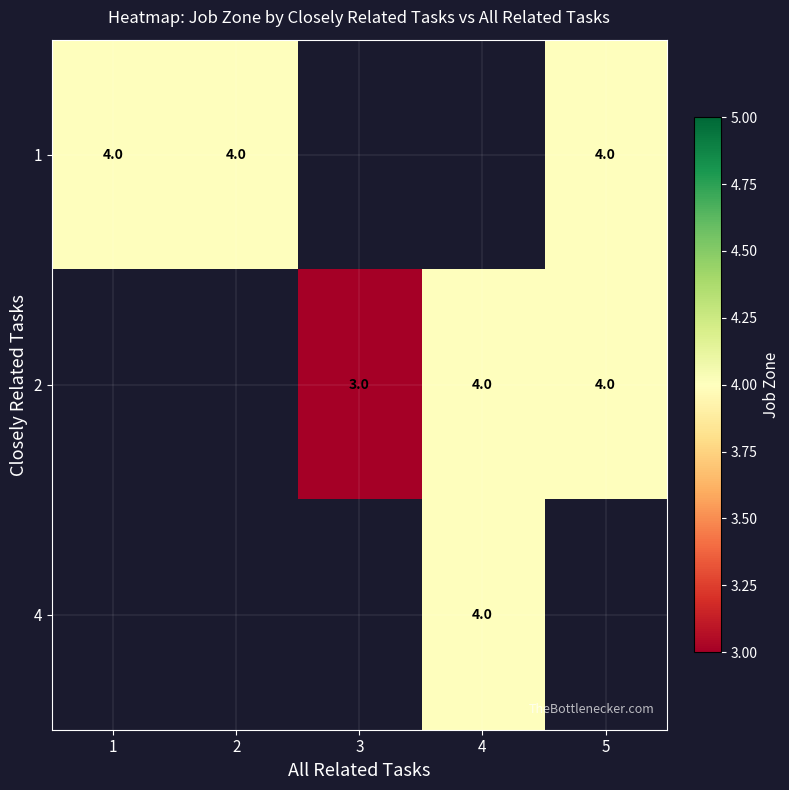

Is it true that 4 equals 4 at 4?

True